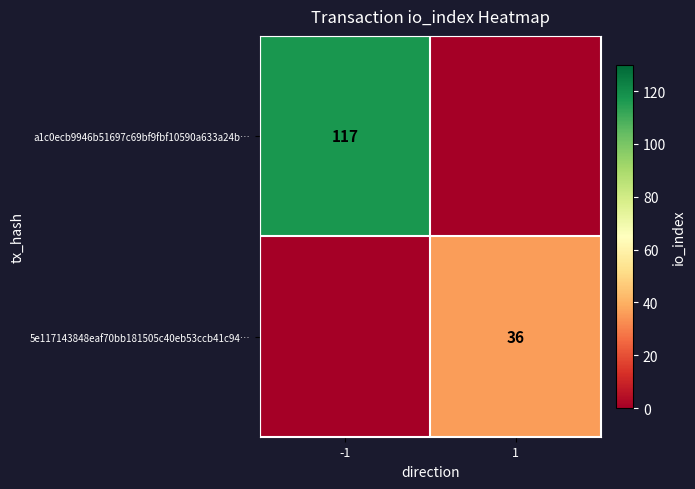

How many data points does each series have?

2